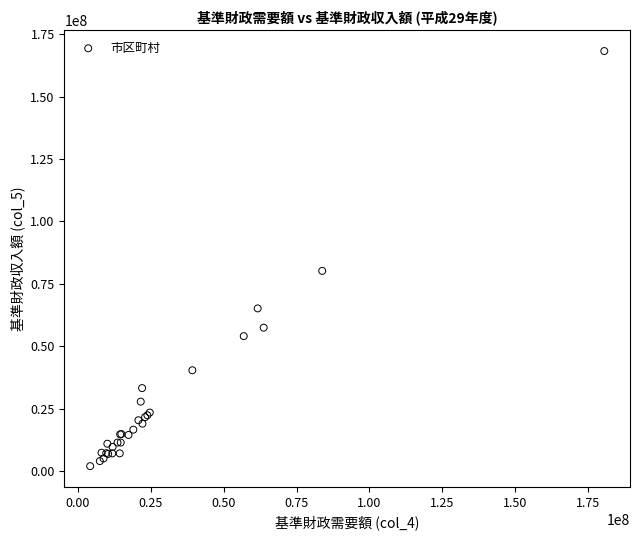

What Y value in the scatter plot is closest to 85132424?

80216739